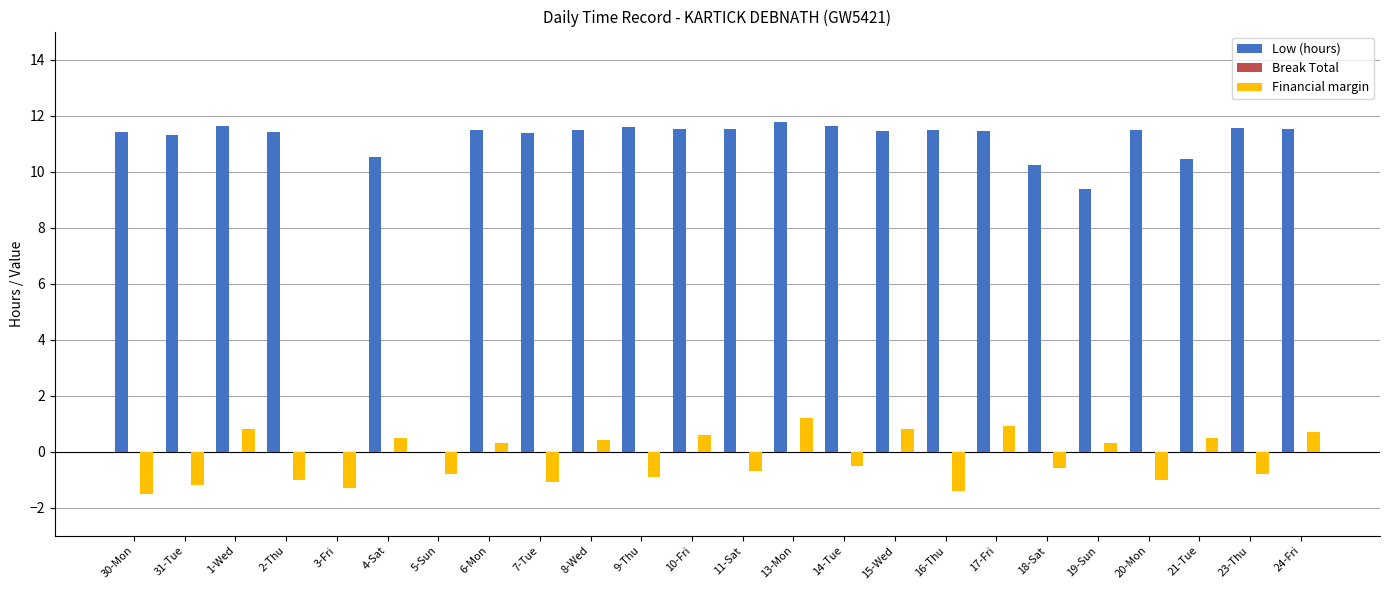

Does the chart contain stacked bars?

No